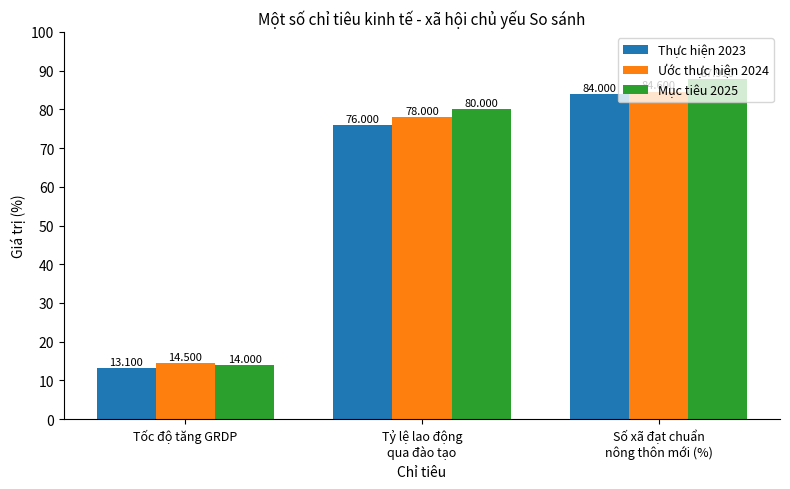

At Số xã đạt chuẩn
nông thôn mới (%), list the series in order from smallest to largest.

Thực hiện 2023, Ước thực hiện 2024, Mục tiêu 2025